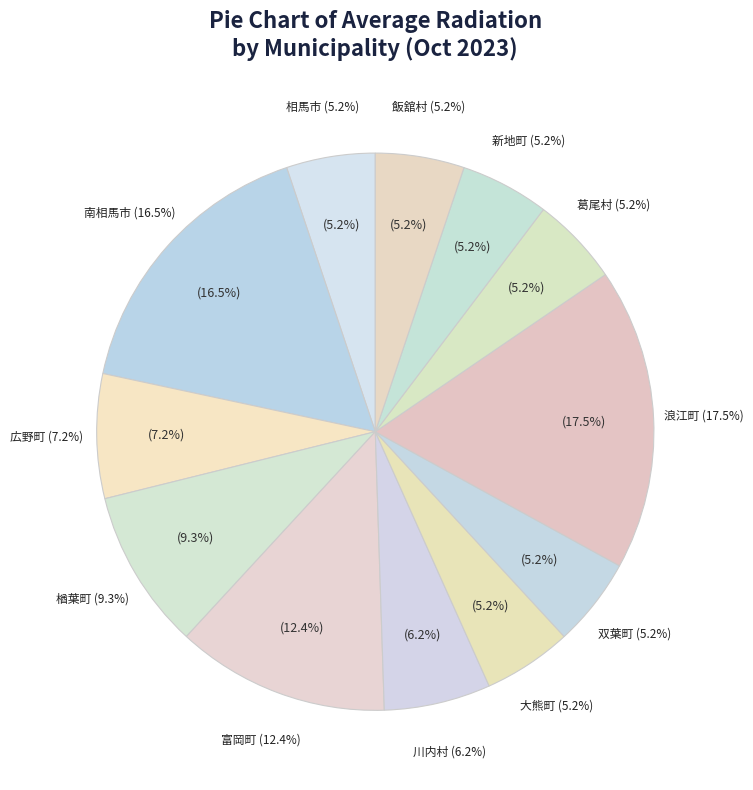

Does 飯舘村 represent more than half of the total?

No